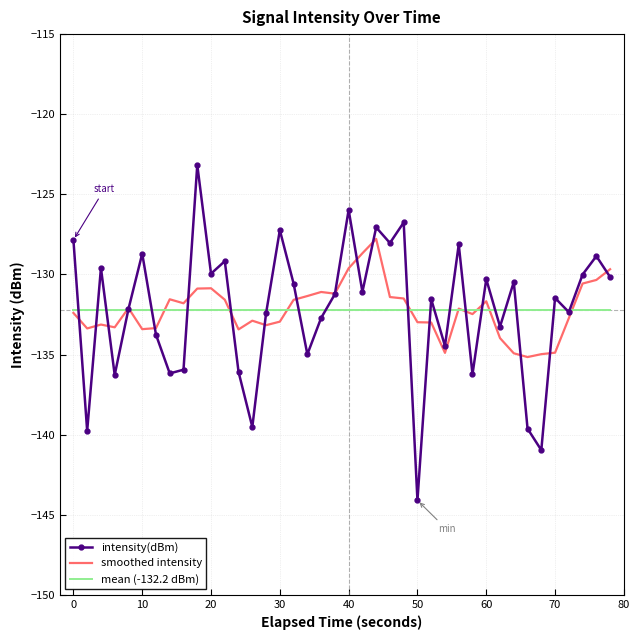

Which series has the widest spread of values?

intensity(dBm)